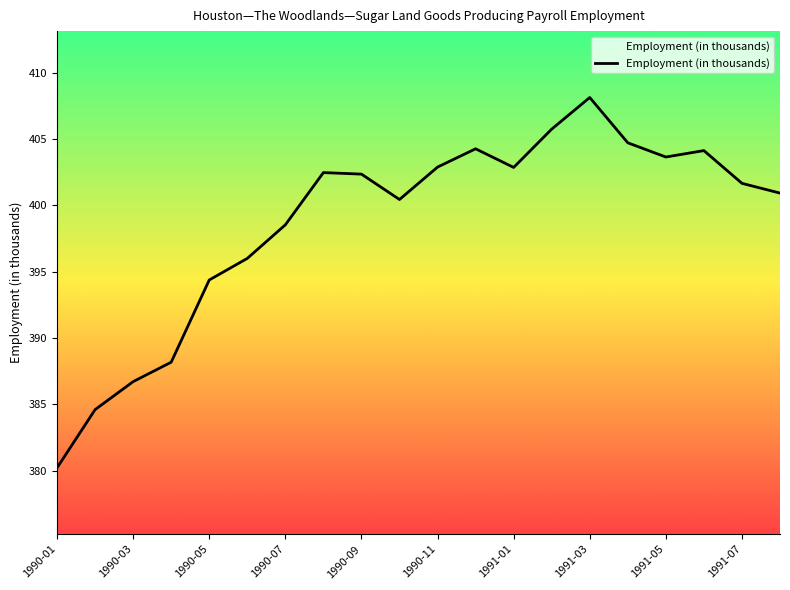

What is the minimum value shown in the chart?

380.2